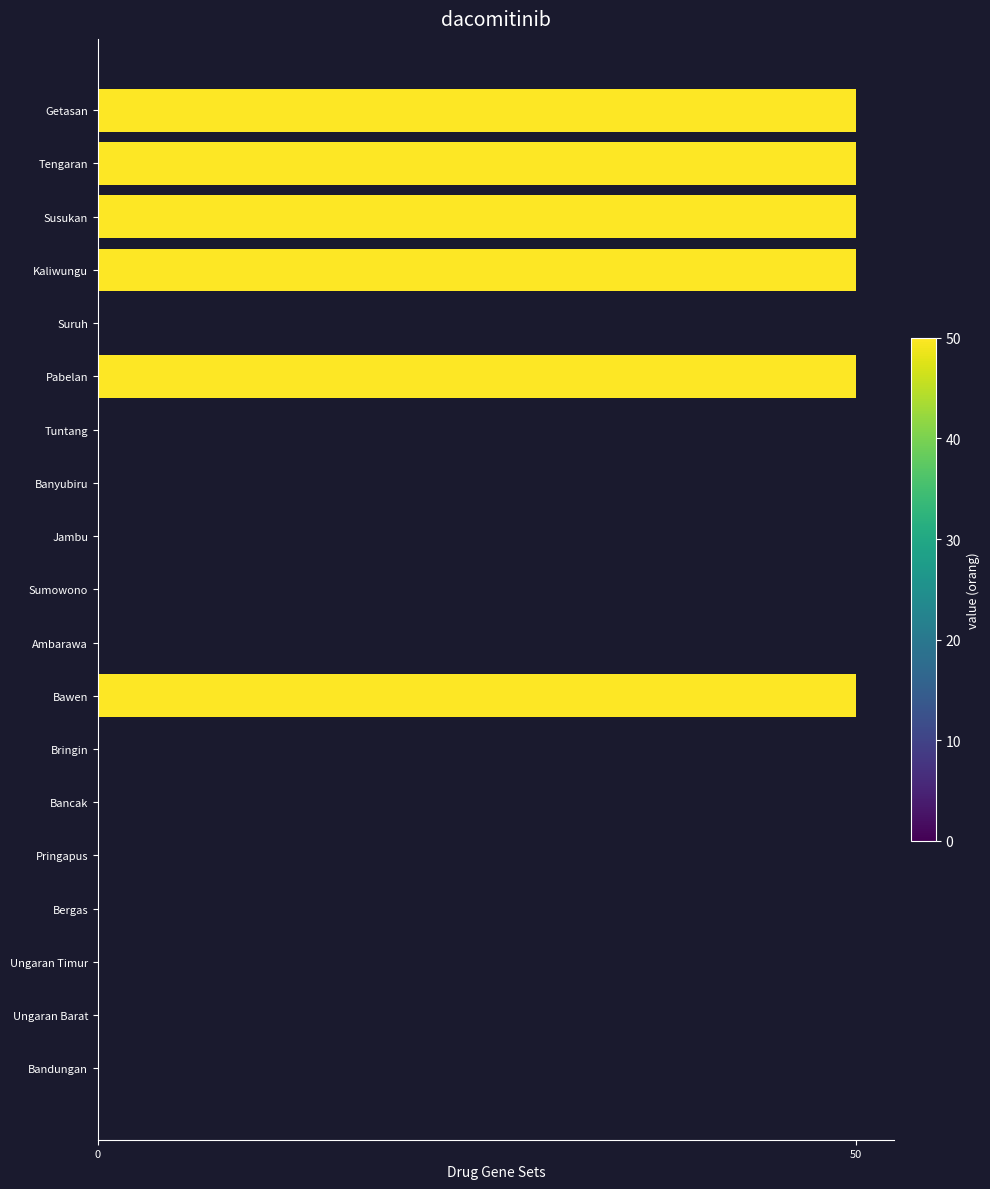

Reading bottom to top, transcribe all the data shown in this chart.

Bandungan=0	Ungaran Barat=0	Ungaran Timur=0	Bergas=0	Pringapus=0	Bancak=0	Bringin=0	Bawen=50	Ambarawa=0	Sumowono=0	Jambu=0	Banyubiru=0	Tuntang=0	Pabelan=50	Suruh=0	Kaliwungu=50	Susukan=50	Tengaran=50	Getasan=50